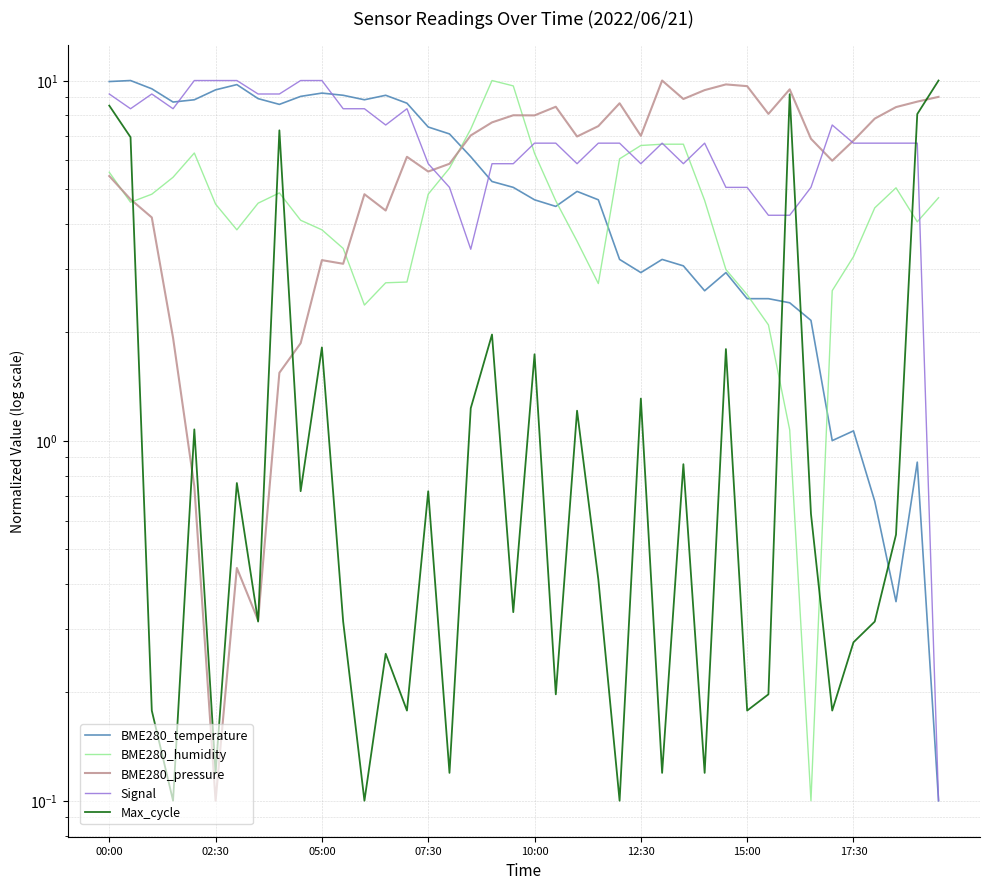

How many lines are shown in the chart?

5